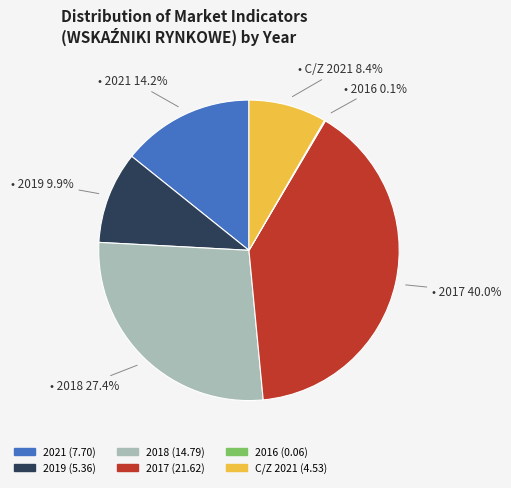

To the nearest percent, what is the combined percentage of 2019 and C/Z 2021?

18%